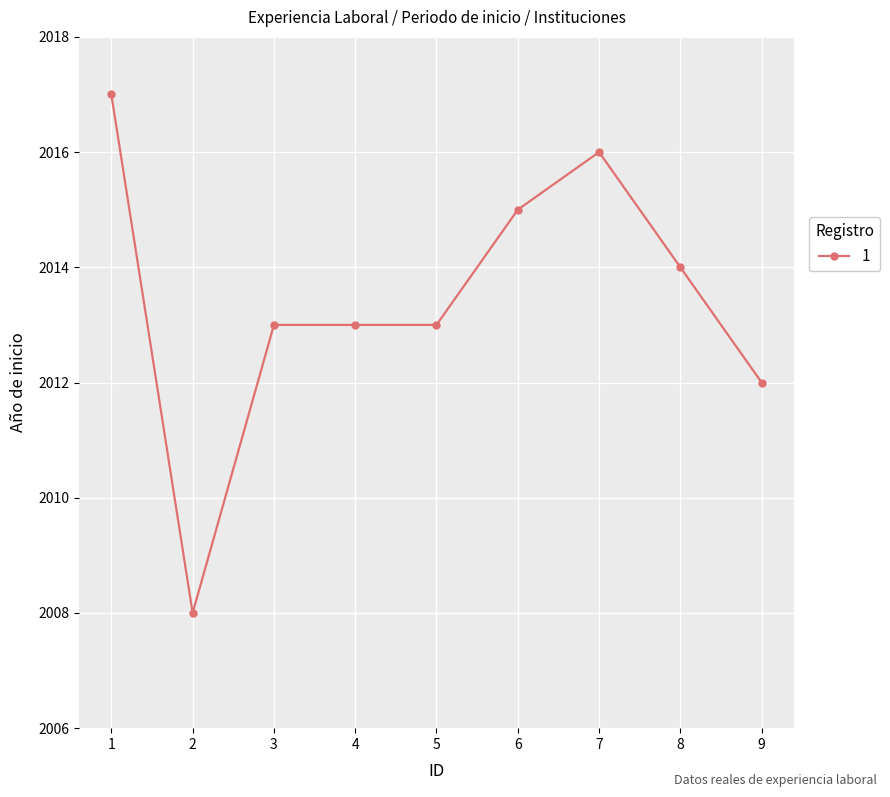

Which label corresponds to the smallest value in the chart?

2